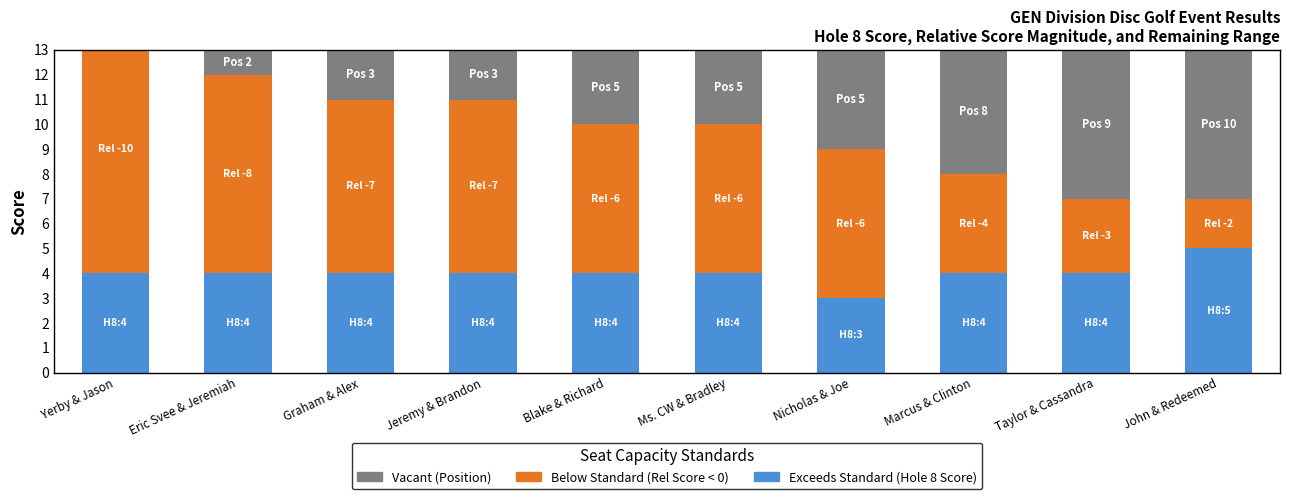

What is the difference between the Rel Score Magnitude (Orange) values at Eric Svee & Jeremiah and Nicholas & Joe?

2